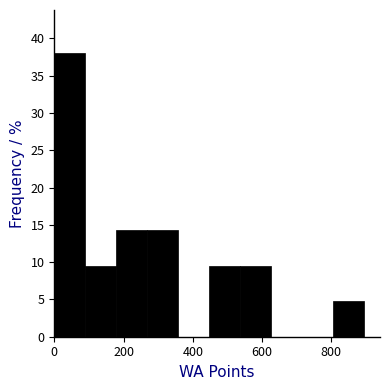

What is the height of the bar covering 440 to 540 on the x-axis? Neither the bar edges nor the heights are printed on the chart, so give them approximately, as read against the axes.

9.5